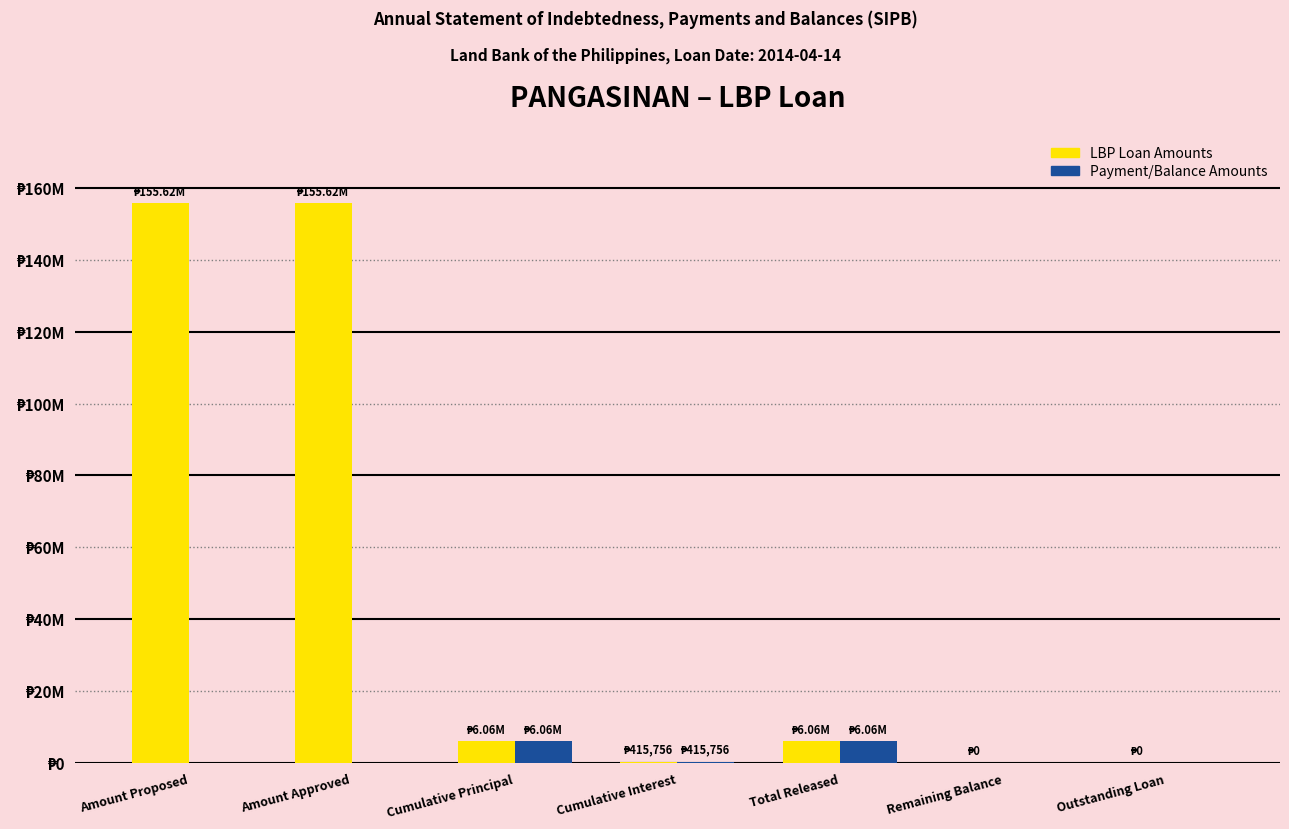

Are the bars grouped side by side (vs. stacked)?

Yes